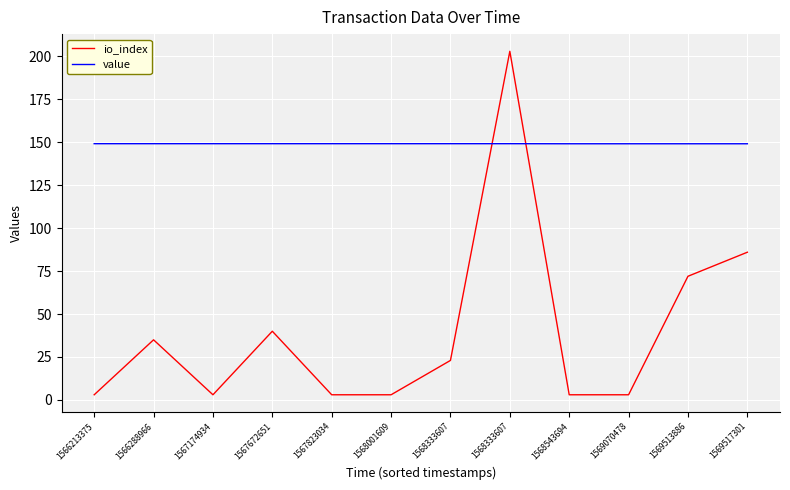

How many lines are shown in the chart?

2